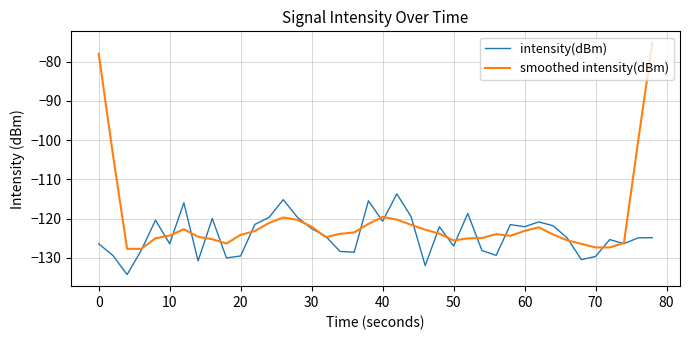

Which series has the largest range (max minus min)?

smoothed intensity(dBm)